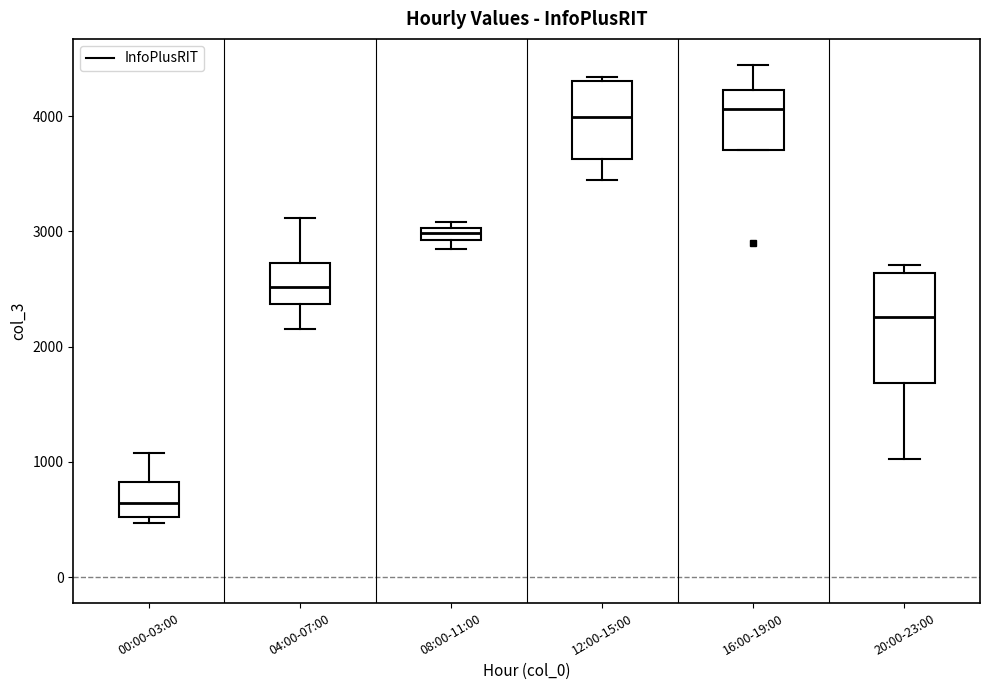

Where is the lower edge of the box for 04:00-07:00 on the y-axis? The values are not printed on the chart, so give them approximately, as read against the axis.

2400